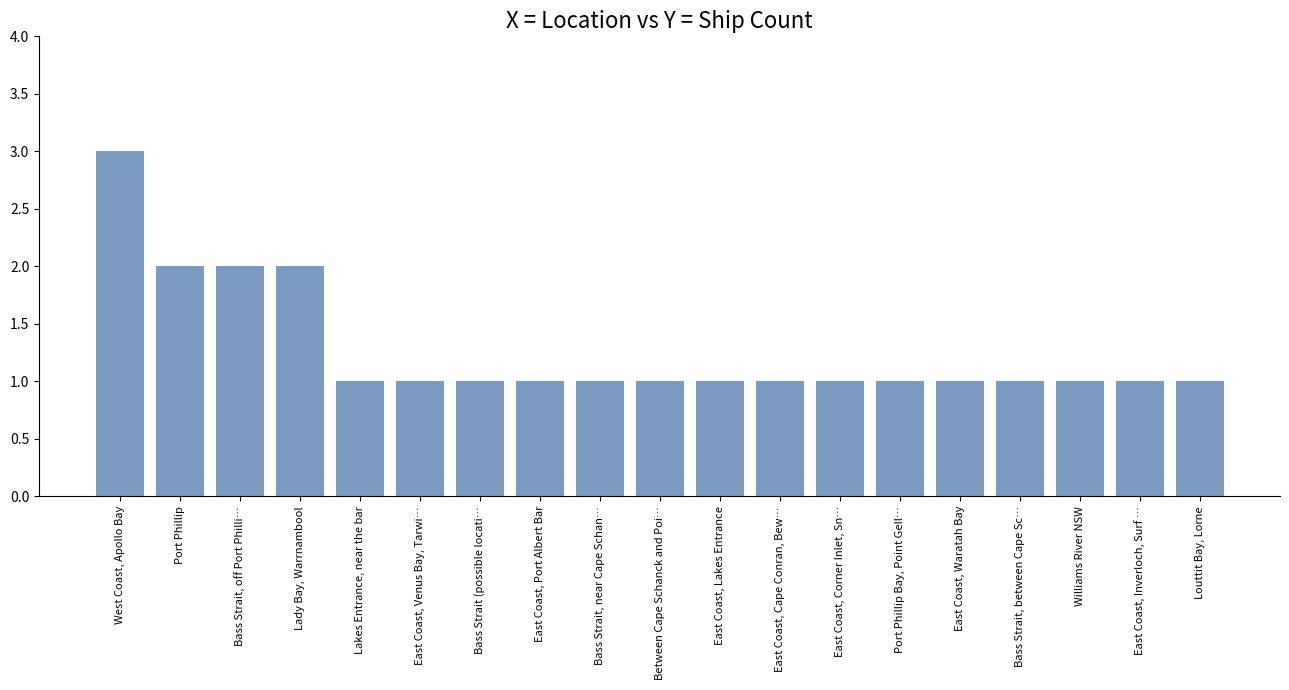

What is the difference between the second highest and second lowest values?

1